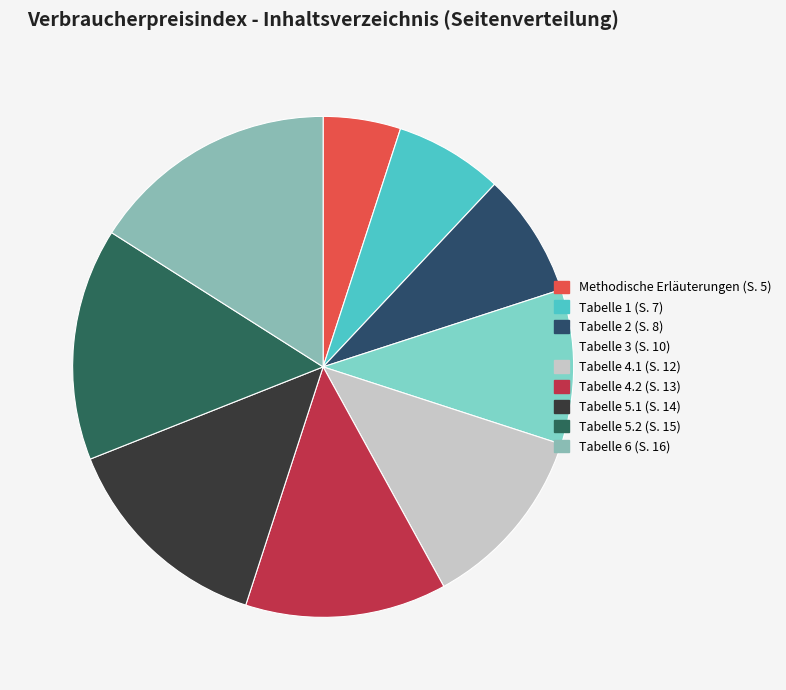

How many slices are in this pie chart?

9